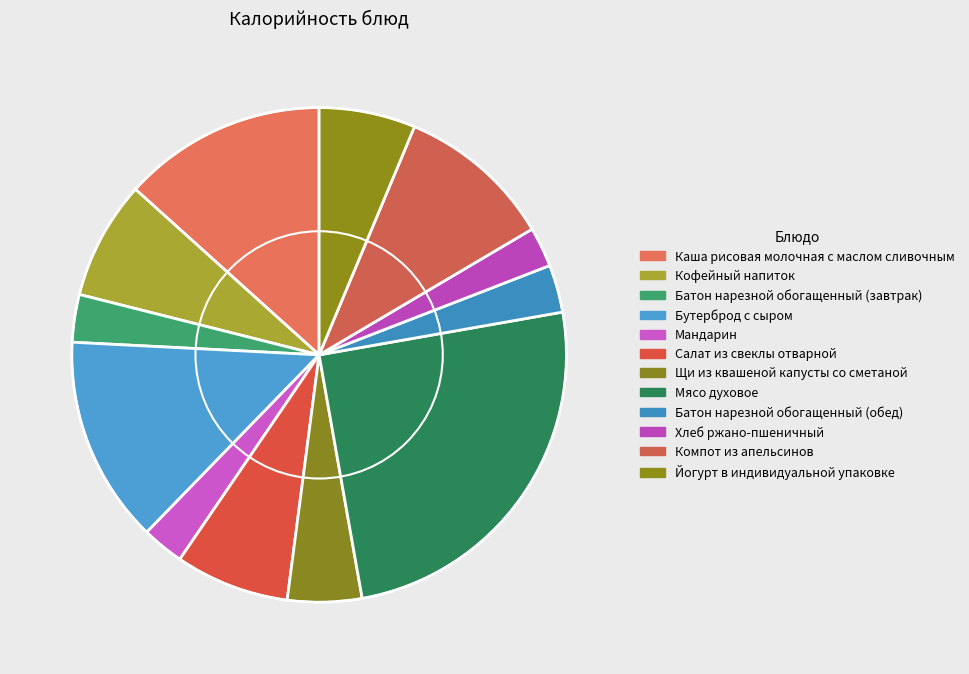

Approximately how many times larger is the value at Салат из свеклы отварной compared to Бутерброд с сыром?

0.6